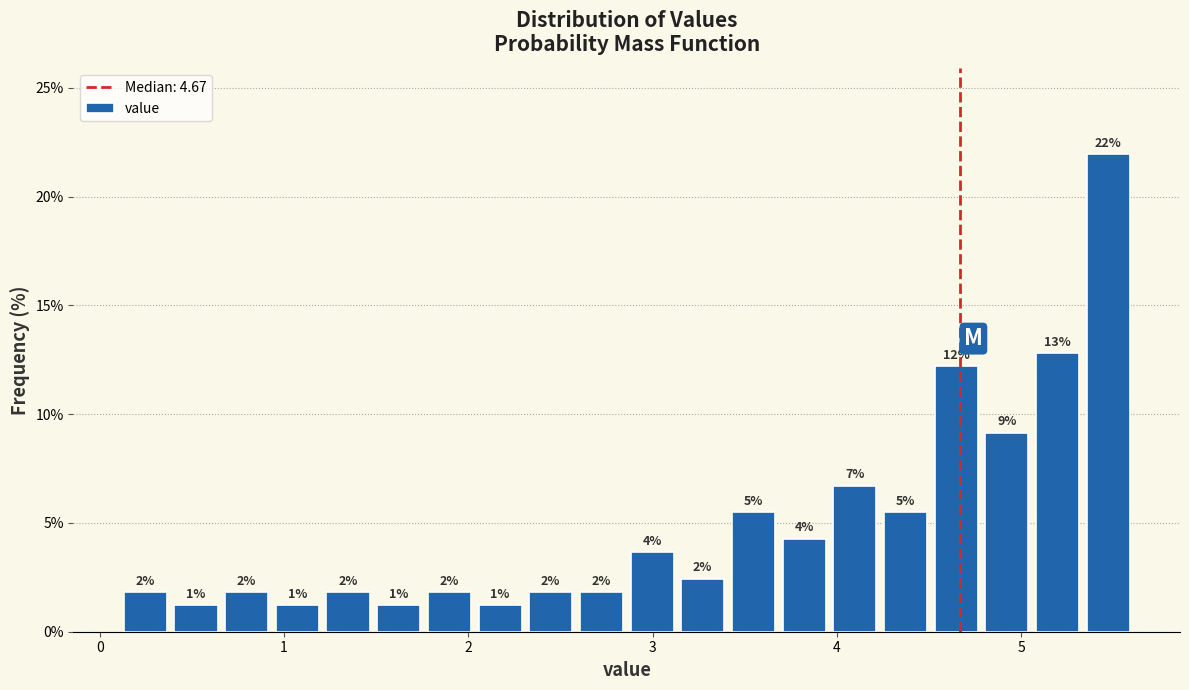

Around what value on the x-axis is the tallest bar? Give the approximate position of its centre, as read against the axis.

5.5